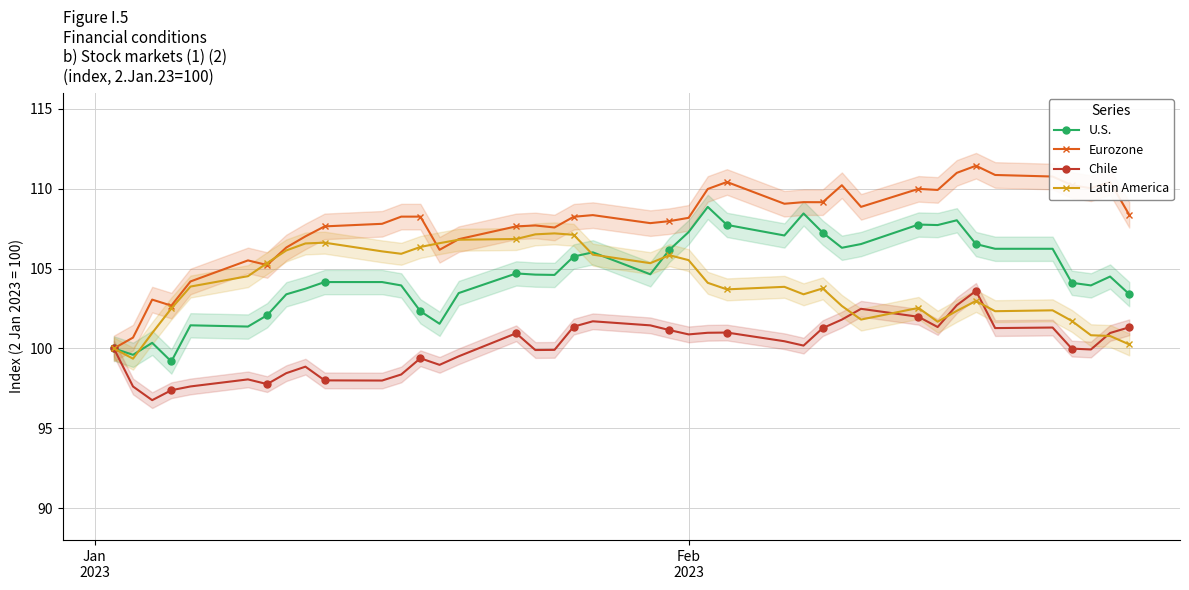

What is the average value of the U.S. series?

104.6